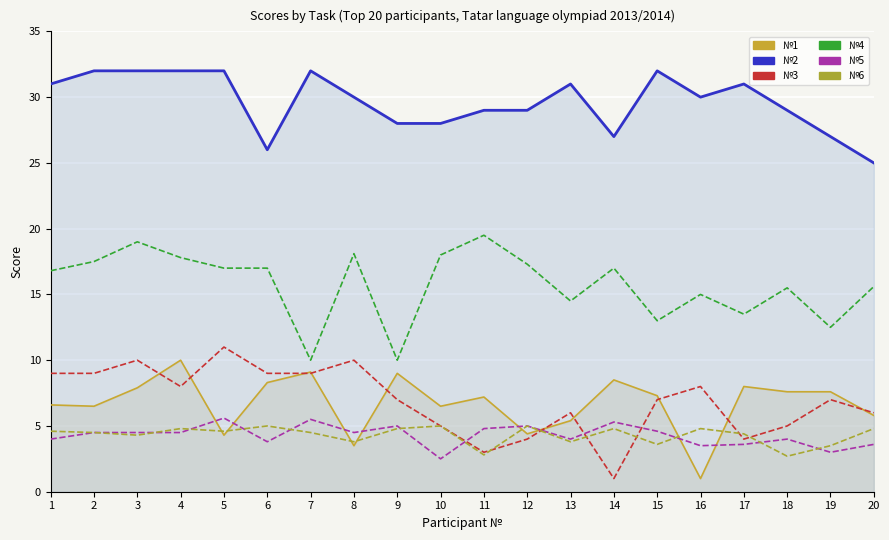

List the series in order of their peak value, lowest first.

№6, №5, №1, №3, №4, №2